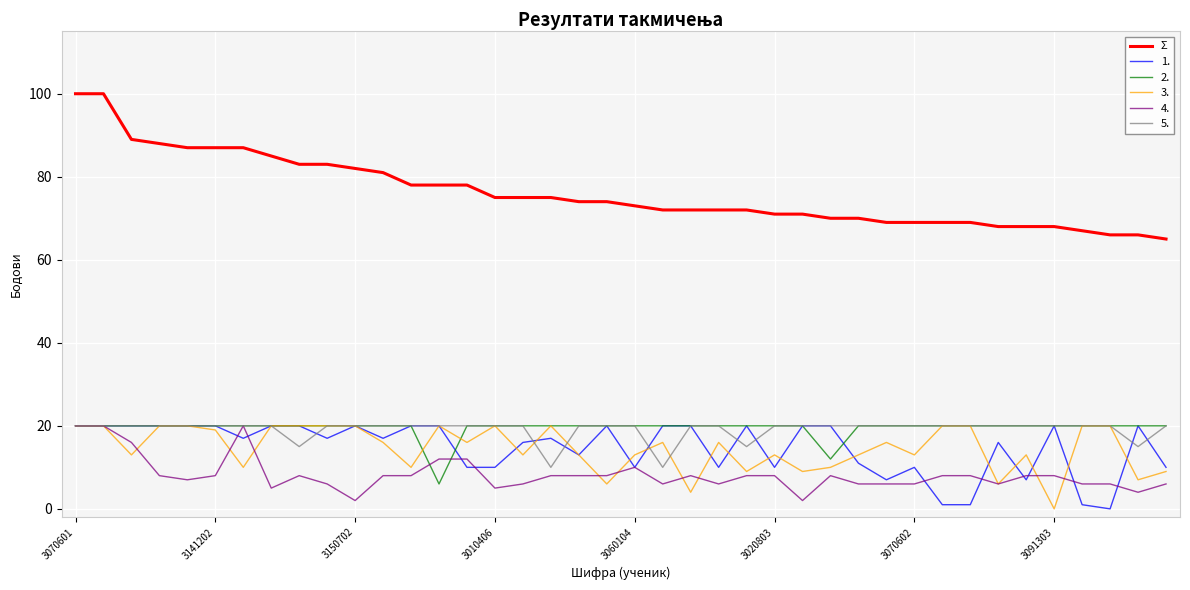

Which series has the widest spread of values?

Σ